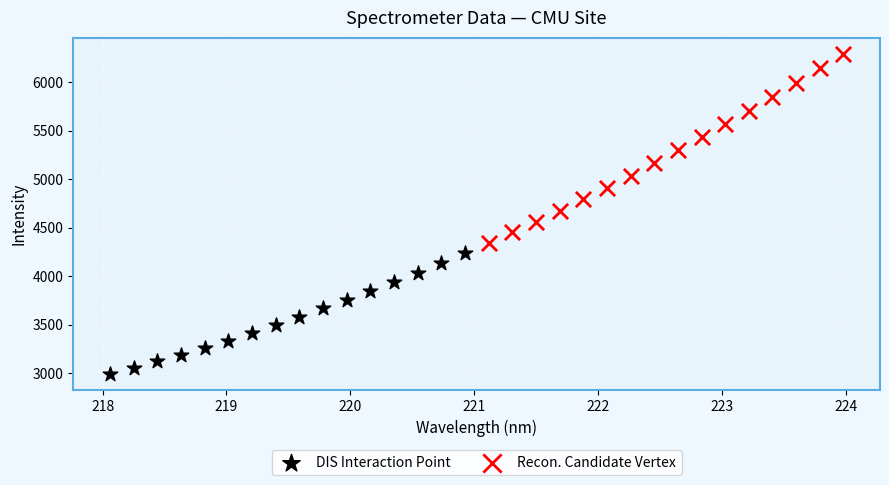

Which series contains the lowest Y value?

DIS Interaction Point